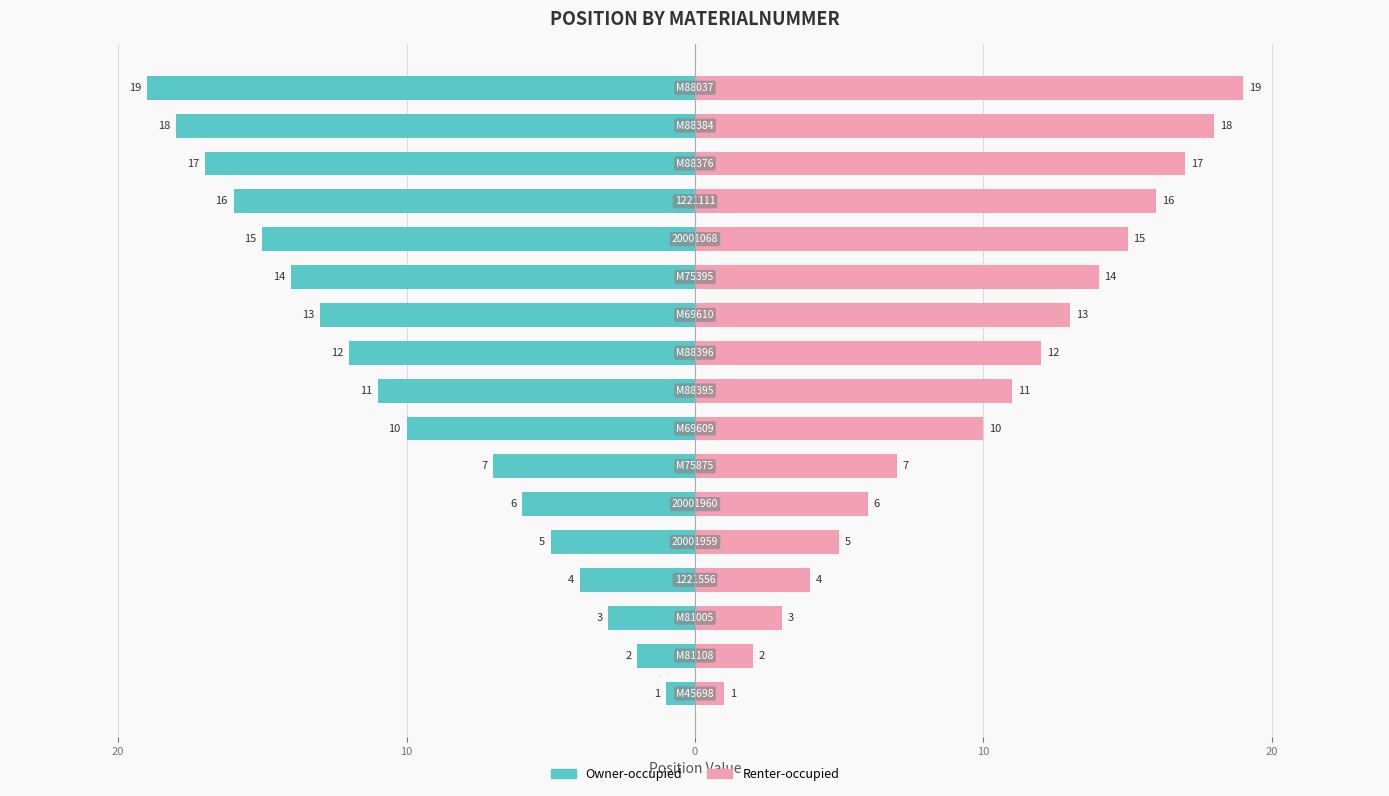

Which series has the largest total across all categories?

Renter-occupied